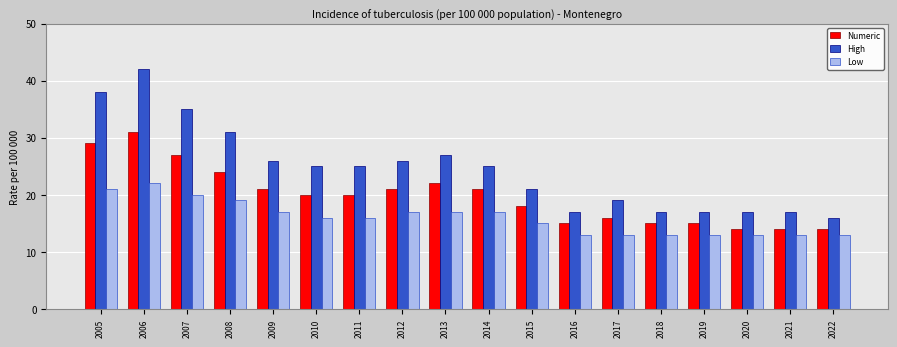

Which category has the highest value across all series?

2006